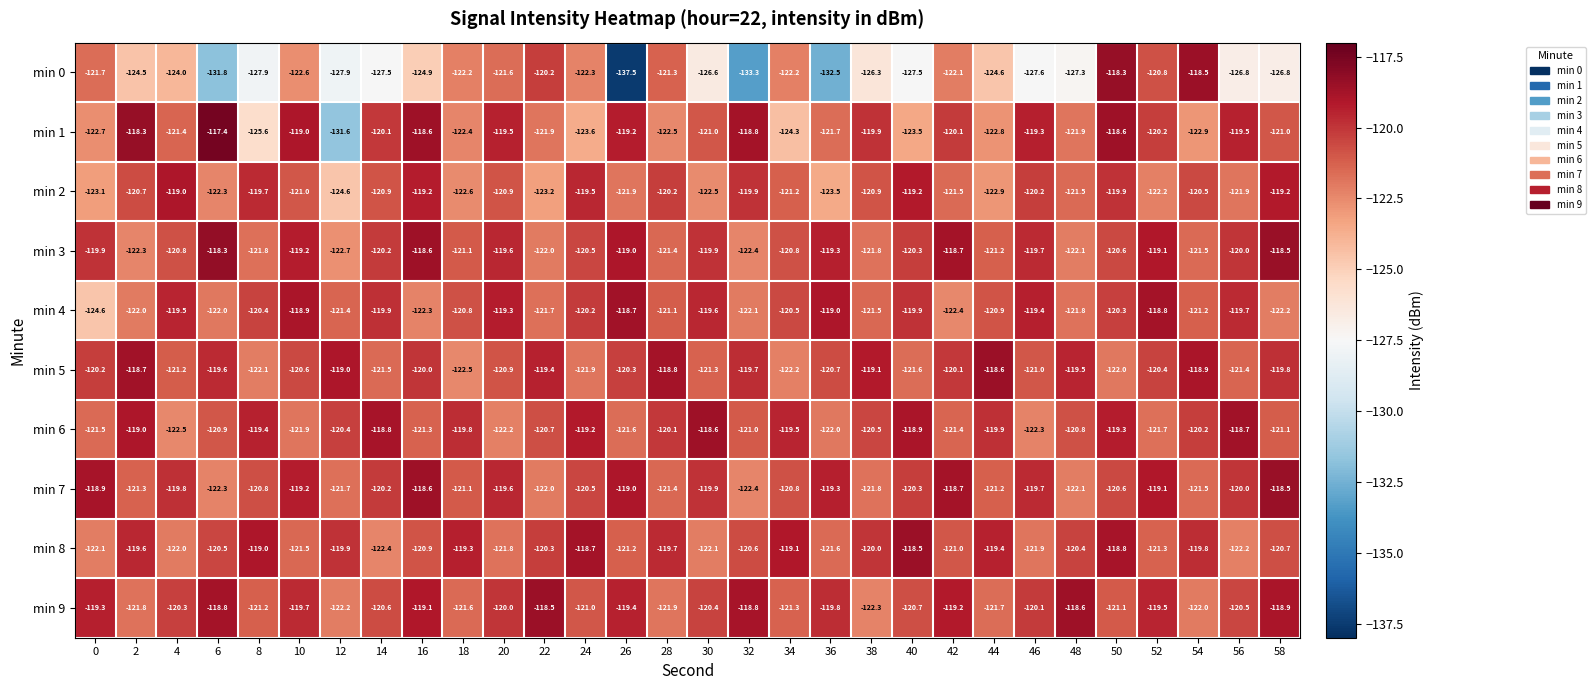

What is the difference between the maximum and minimum values in the min 2 series?

5.6